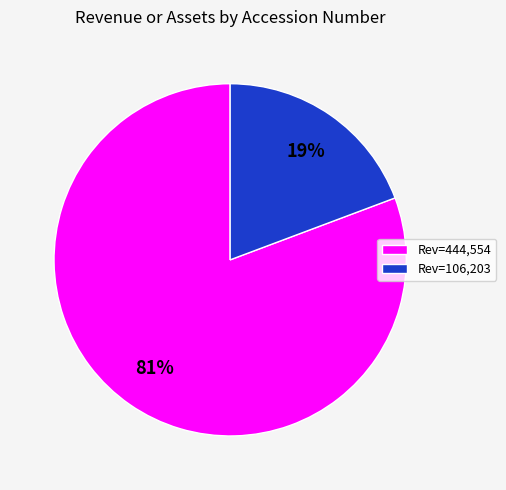

Between Rev=106,203 and Rev=444,554, which is larger?

Rev=444,554